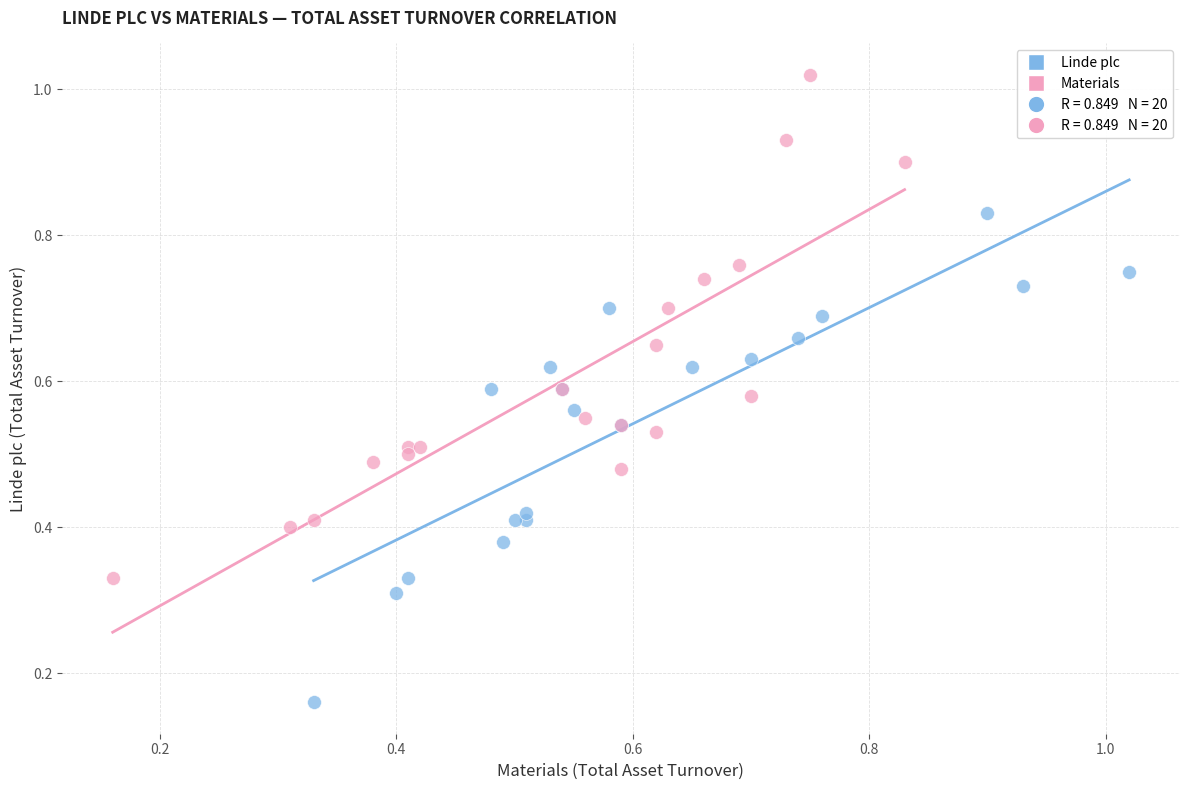

Which series has the largest Y range (max minus min)?

Materials